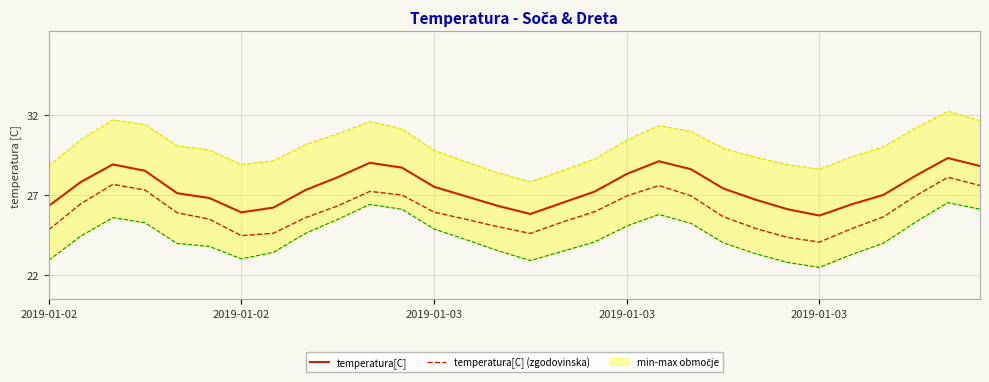

The temperatura[C] series shows 26.8 at 5. True or false?

True